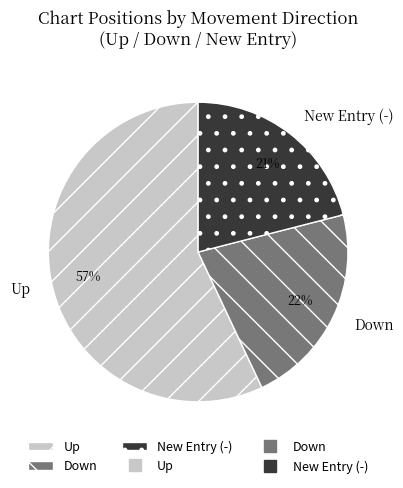

Which category has the smallest portion of the pie?

New Entry (-)